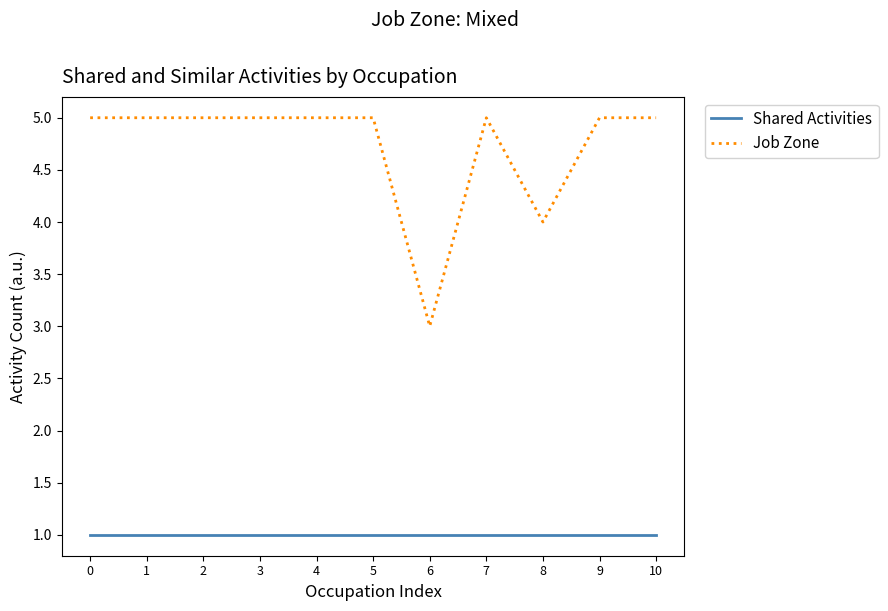

What is the average value of the Job Zone series?

5